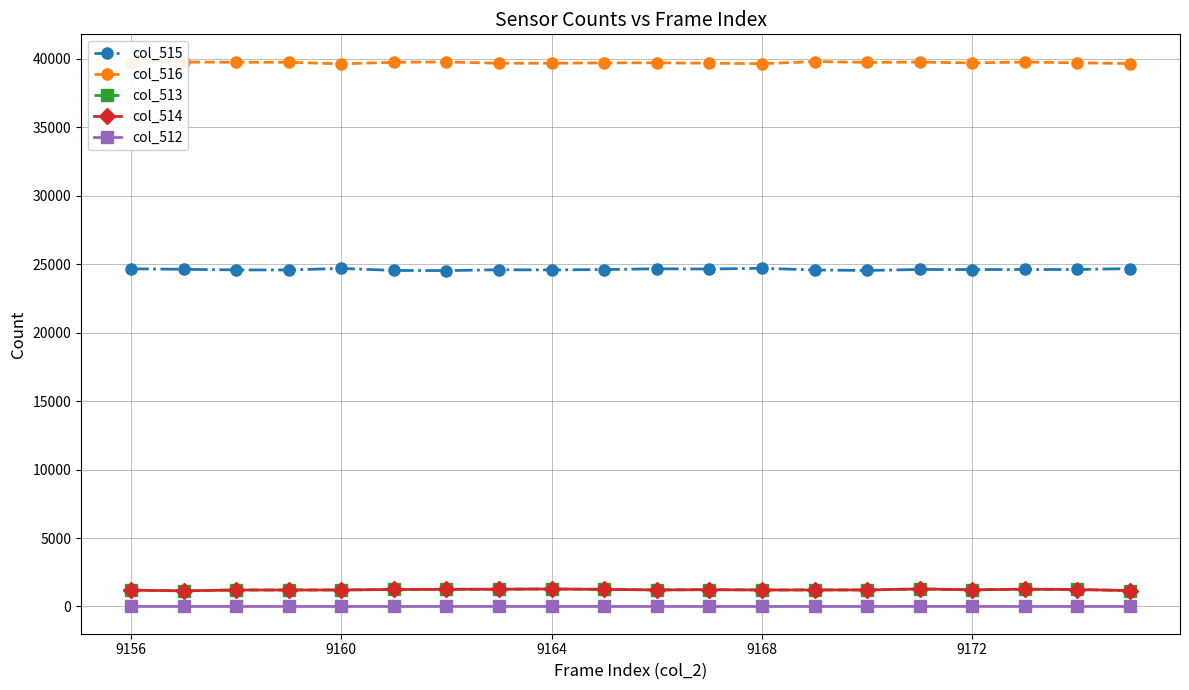

Does the chart display data point markers on the line(s)?

Yes